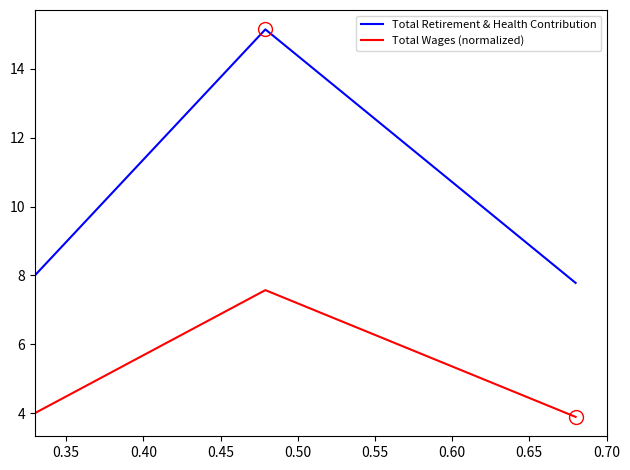

Rank the series by their average value, from highest to lowest.

Total Retirement & Health Contribution, Total Wages (normalized)